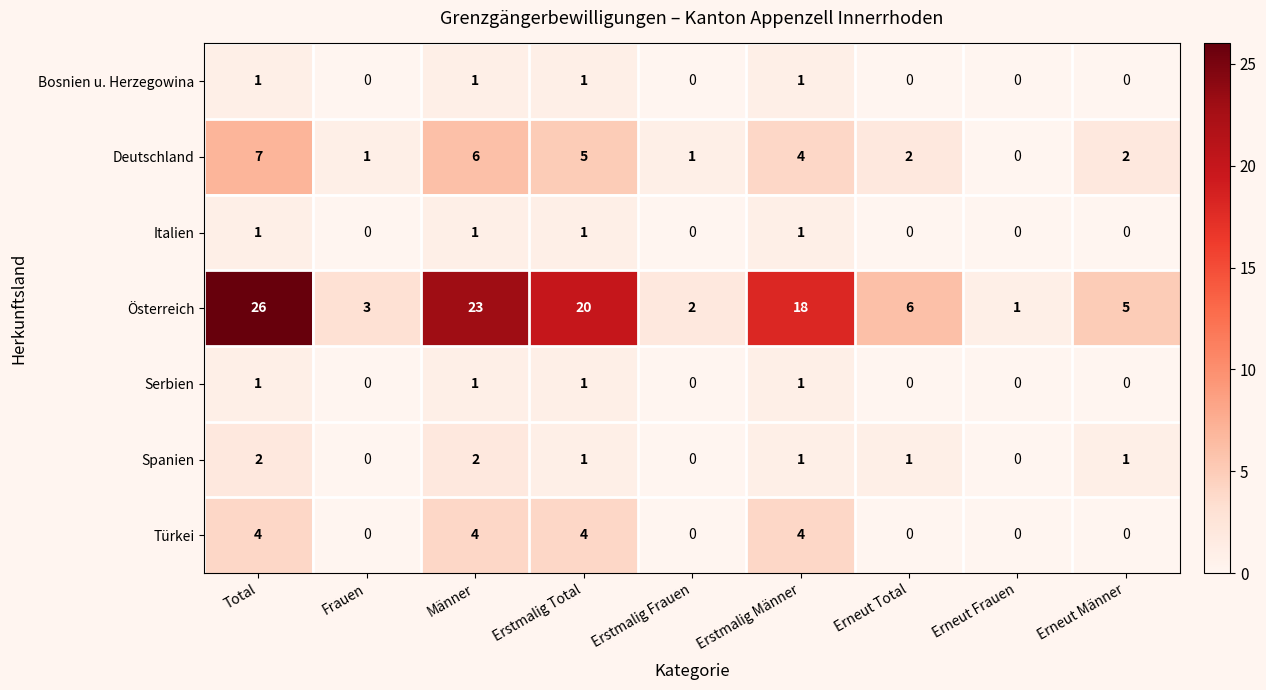

At which category is the sum across all series the highest?

Total